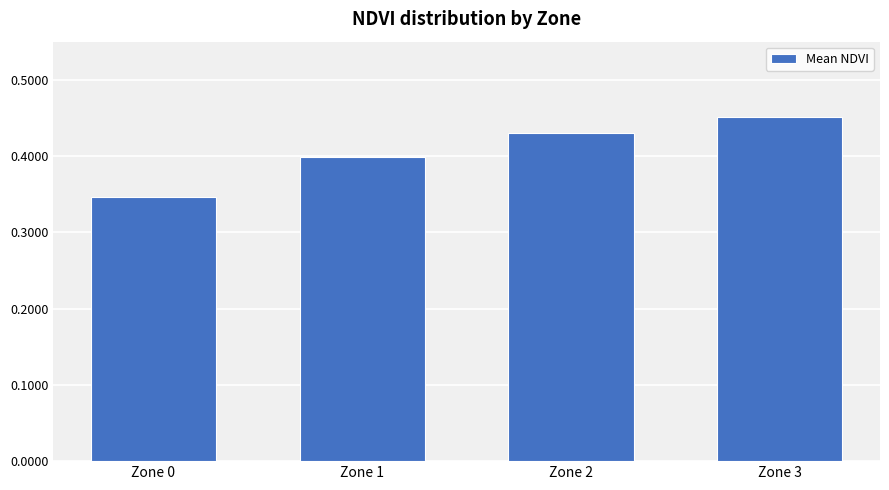

At which category does the chart reach its minimum across all series?

Zone 0